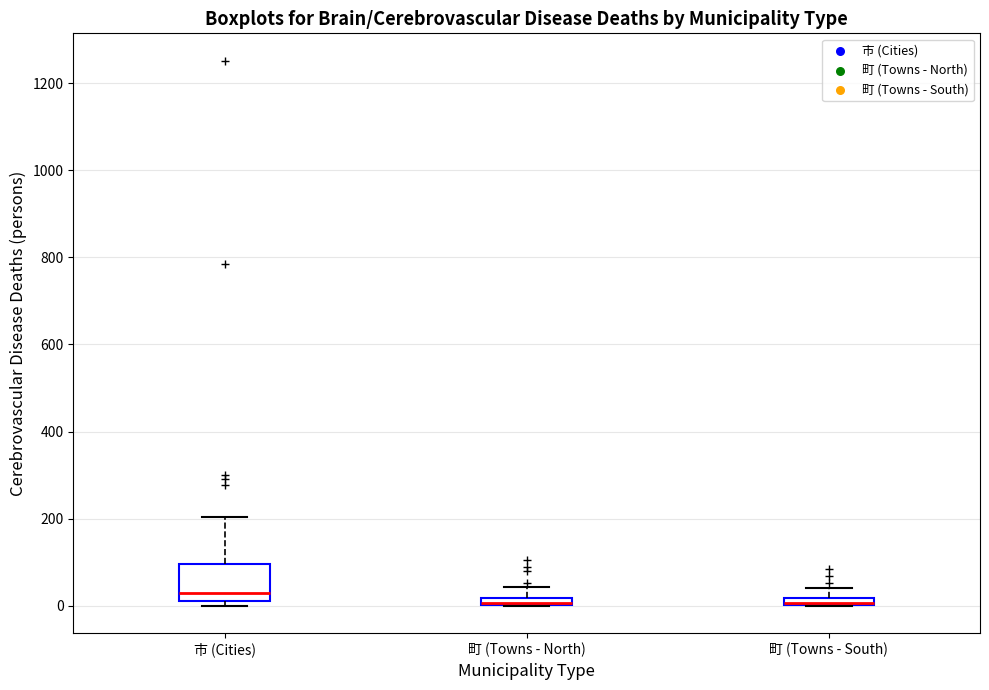

Where does the upper whisker of the box for 町 (Towns - South) end on the y-axis? The values are not printed on the chart, so give them approximately, as read against the axis.

40